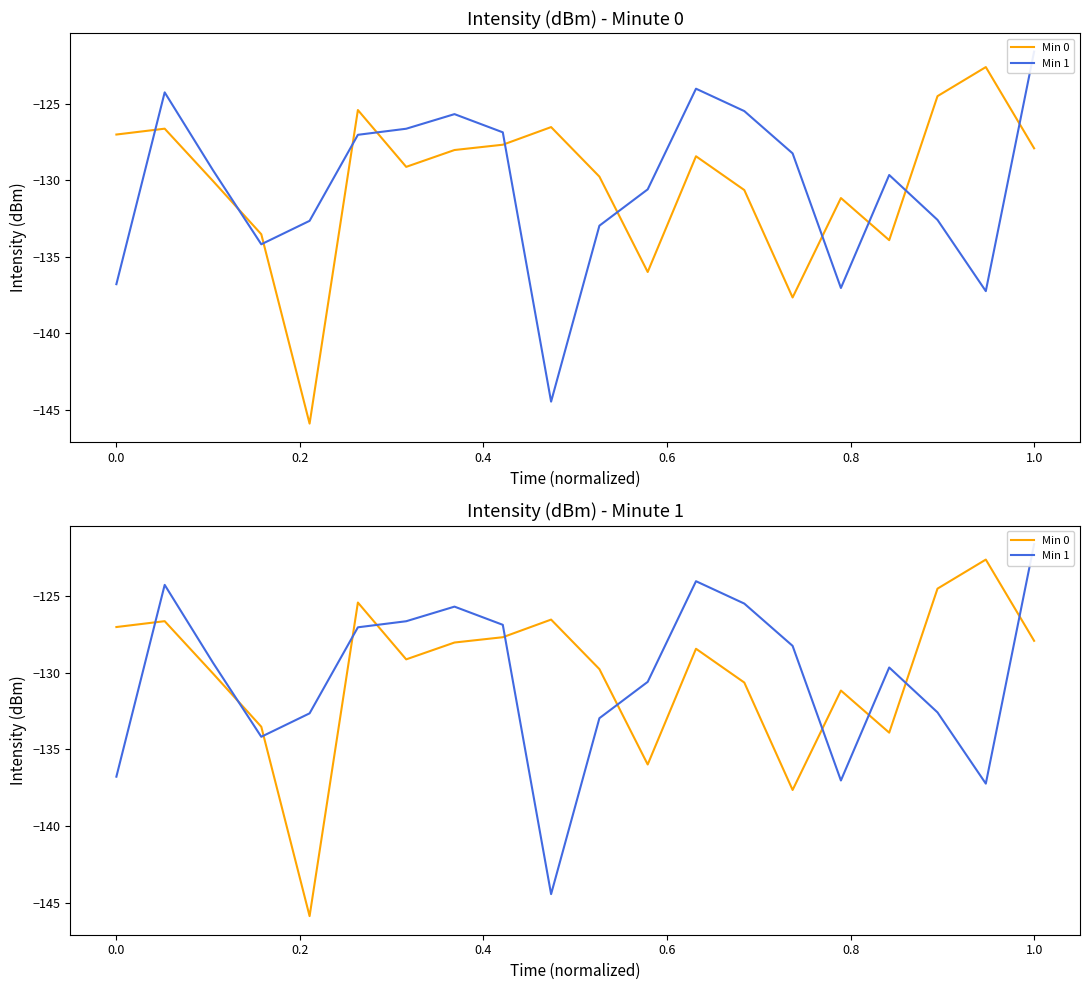

At which category is the sum across all series the highest?

1.0